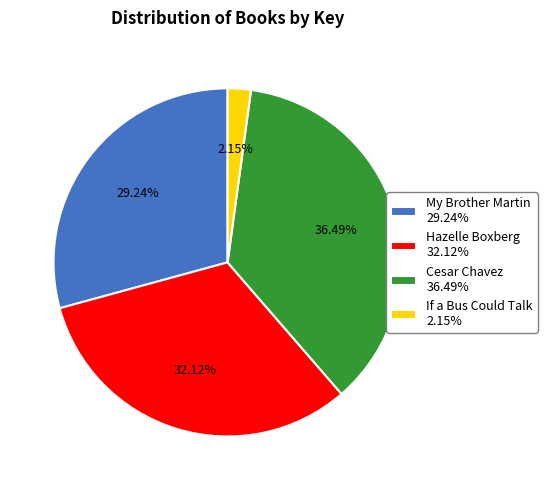

Is there a majority slice in this chart?

No